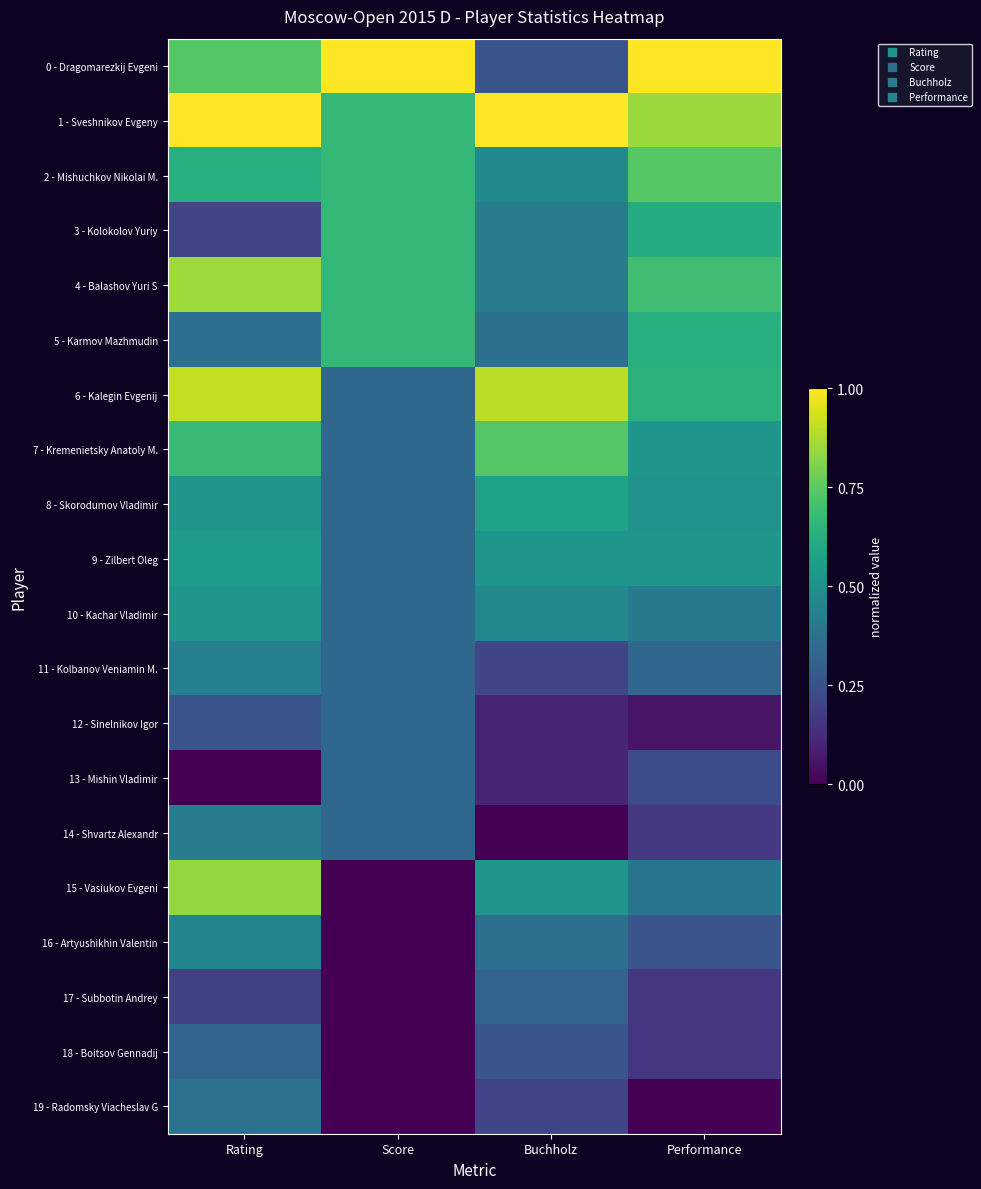

Reading left to right, list all the values displayed in this chart.

0 - Dragomarezkij Evgeni: Rating=0.7	Score=1.0	Buchholz=0.3	Performance=1.0
1 - Sveshnikov Evgeny: Rating=1.0	Score=0.7	Buchholz=1.0	Performance=0.8
2 - Mishuchkov Nikolai M.: Rating=0.6	Score=0.7	Buchholz=0.5	Performance=0.7
3 - Kolokolov Yuriy: Rating=0.2	Score=0.7	Buchholz=0.4	Performance=0.6
4 - Balashov Yuri S: Rating=0.9	Score=0.7	Buchholz=0.4	Performance=0.7
5 - Karmov Mazhmudin: Rating=0.4	Score=0.7	Buchholz=0.4	Performance=0.6
6 - Kalegin Evgenij: Rating=0.9	Score=0.3	Buchholz=0.9	Performance=0.6
7 - Kremenietsky Anatoly M.: Rating=0.7	Score=0.3	Buchholz=0.7	Performance=0.5
8 - Skorodumov Vladimir: Rating=0.5	Score=0.3	Buchholz=0.6	Performance=0.5
9 - Zilbert Oleg: Rating=0.5	Score=0.3	Buchholz=0.5	Performance=0.5
10 - Kachar Vladimir: Rating=0.5	Score=0.3	Buchholz=0.5	Performance=0.4
11 - Kolbanov Veniamin M.: Rating=0.4	Score=0.3	Buchholz=0.2	Performance=0.3
12 - Sinelnikov Igor: Rating=0.3	Score=0.3	Buchholz=0.1	Performance=0.1
13 - Mishin Vladimir: Rating=0.0	Score=0.3	Buchholz=0.1	Performance=0.2
14 - Shvartz Alexandr: Rating=0.4	Score=0.3	Buchholz=0.0	Performance=0.2
15 - Vasiukov Evgeni: Rating=0.8	Score=0.0	Buchholz=0.5	Performance=0.4
16 - Artyushikhin Valentin: Rating=0.5	Score=0.0	Buchholz=0.4	Performance=0.3
17 - Subbotin Andrey: Rating=0.2	Score=0.0	Buchholz=0.3	Performance=0.2
18 - Boitsov Gennadij: Rating=0.3	Score=0.0	Buchholz=0.3	Performance=0.2
19 - Radomsky Viacheslav G: Rating=0.4	Score=0.0	Buchholz=0.2	Performance=0.0